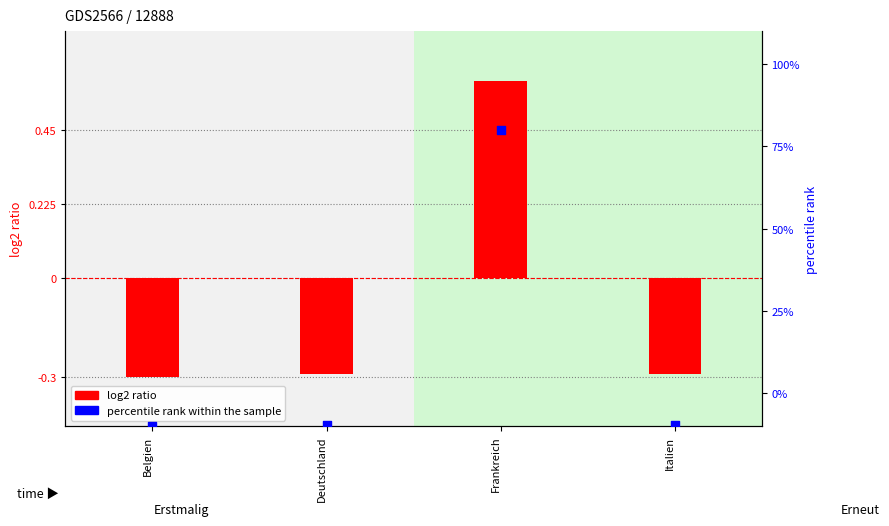

Which series has the widest spread of Y values?

percentile rank within the sample